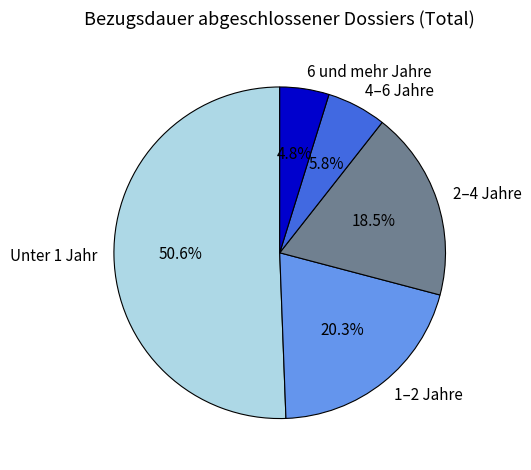

Which slice is the smallest?

6 und mehr Jahre